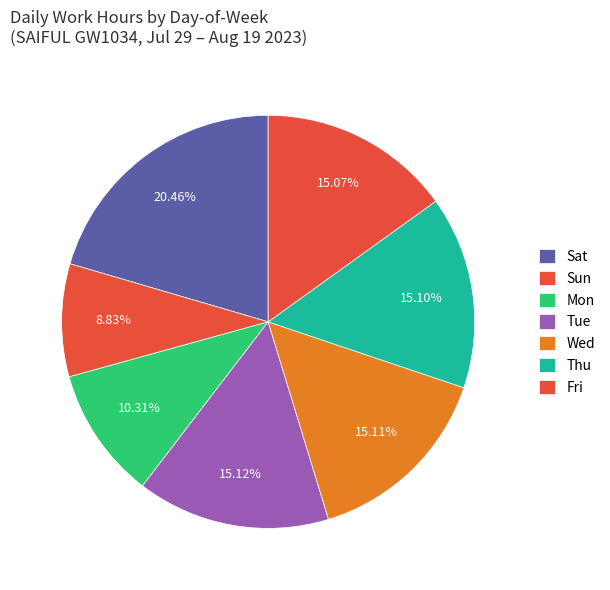

How many slices are in this pie chart?

7